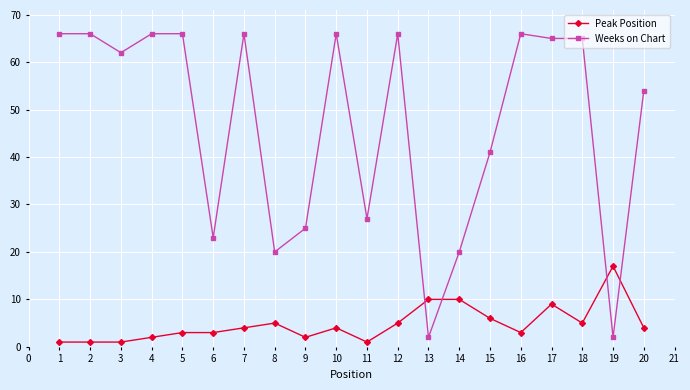

List the series in order of their overall mean, lowest first.

Peak Position, Weeks on Chart